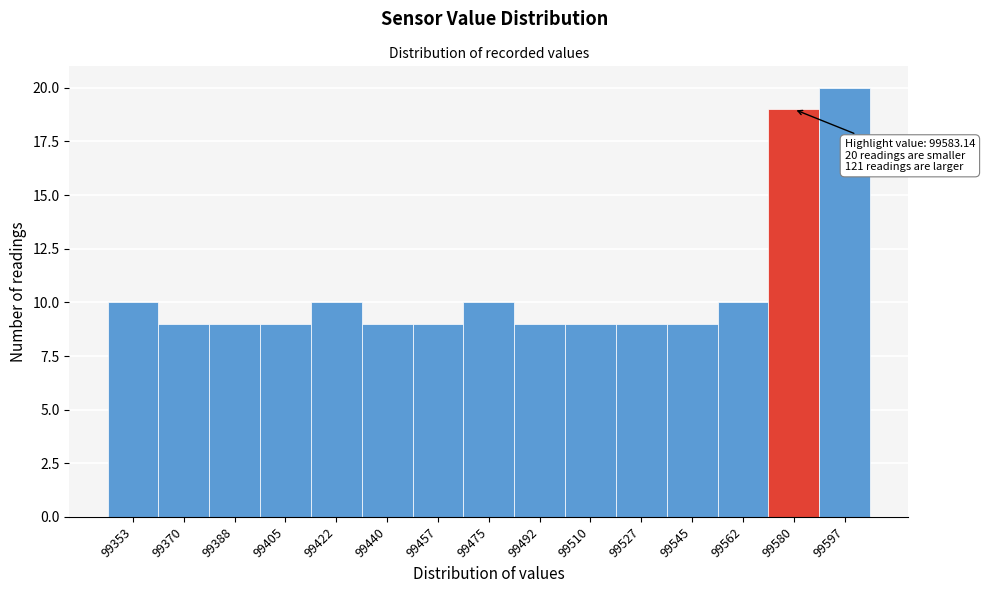

Reading left to right, transcribe all the data shown in this chart.

99353=10	99370=9	99388=9	99405=9	99422=10	99440=9	99457=9	99475=10	99492=9	99510=9	99527=9	99545=9	99562=10	99580=19	99597=20